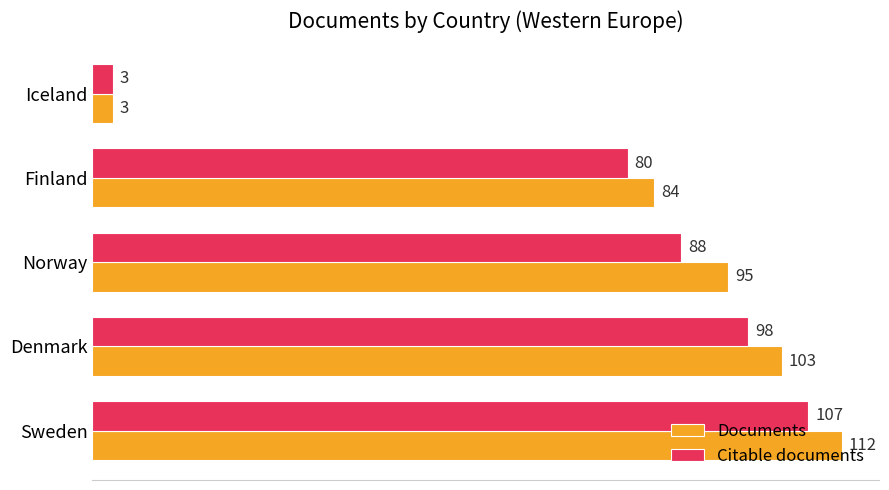

At which category is the sum across all series the highest?

Sweden